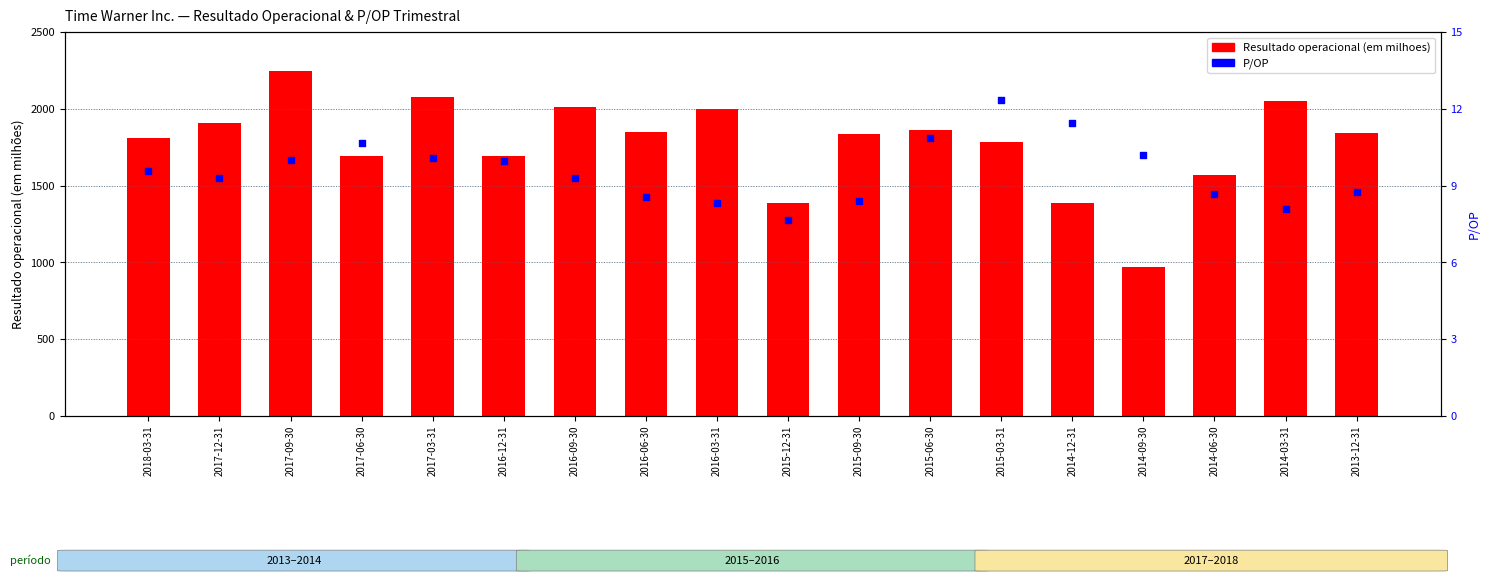

At which category is the sum across all series the highest?

2017-09-30